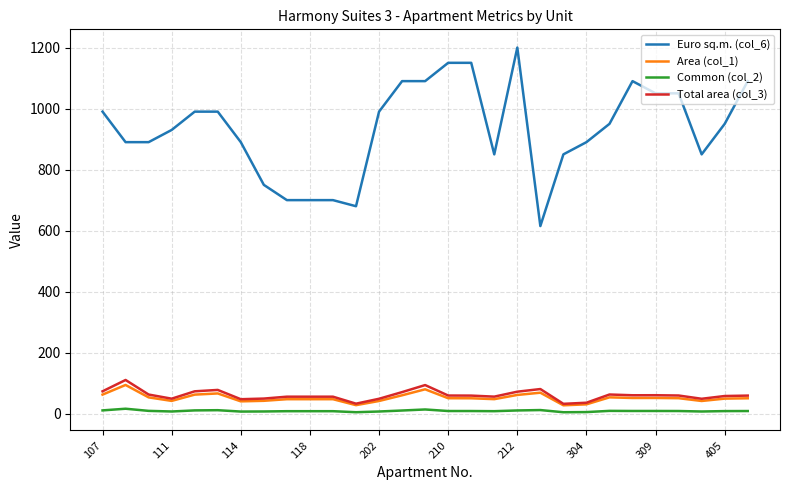

True or false: Total area (col_3) and Euro sq.m. (col_6) intersect in this chart.

False